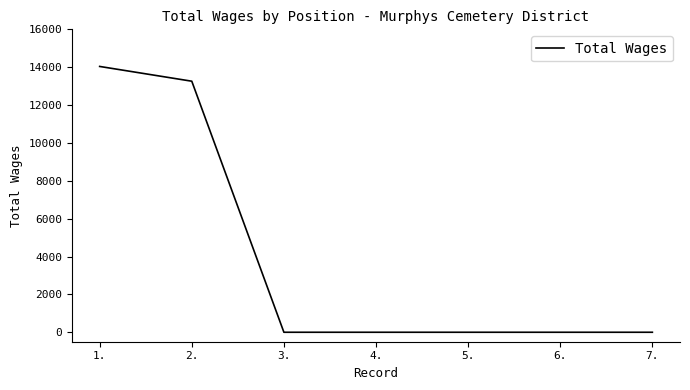

Which label corresponds to the largest value in the chart?

1.